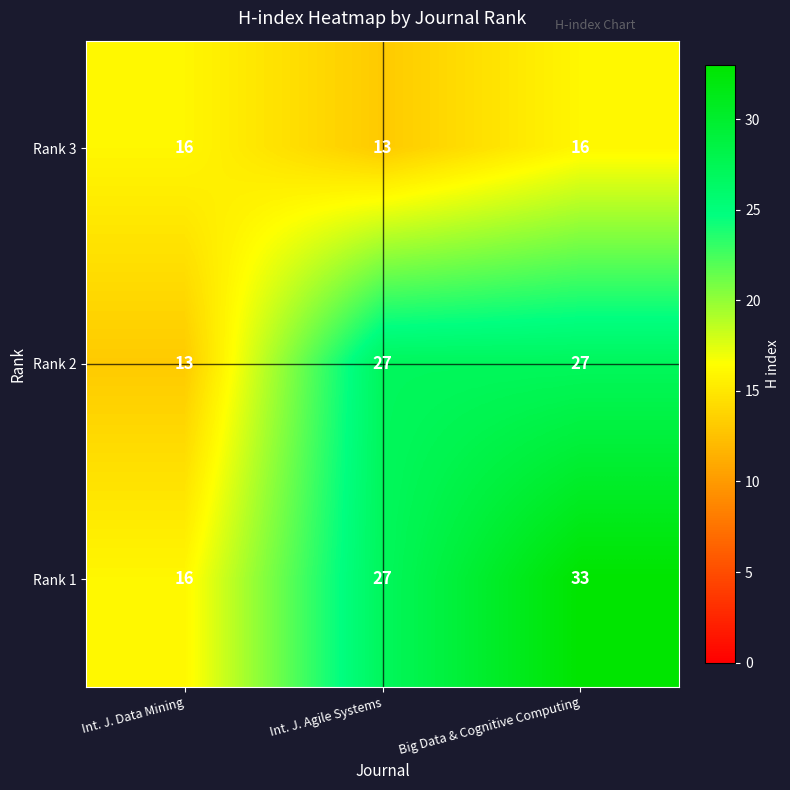

What is the maximum value for Rank 3?

16